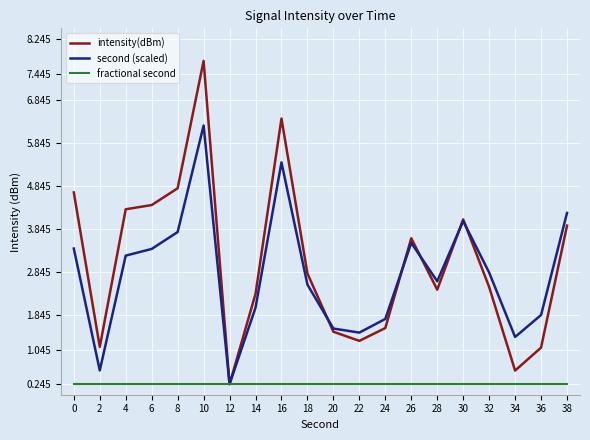

At which category is the sum across all series the highest?

10